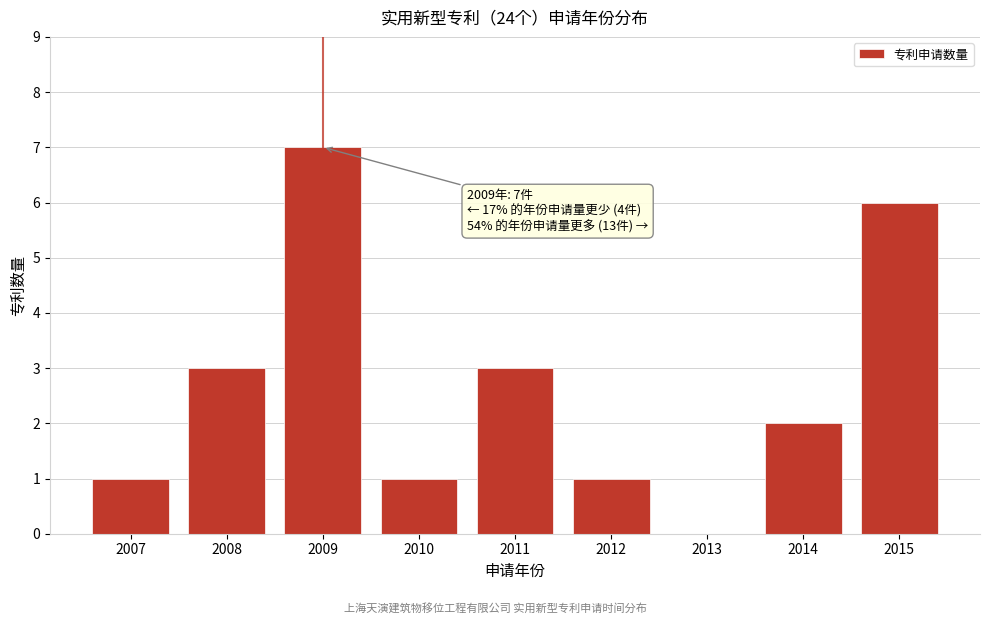

Reading right to left, list all the values displayed in this chart.

2015=6	2014=2	2013=0	2012=1	2011=3	2010=1	2009=7	2008=3	2007=1